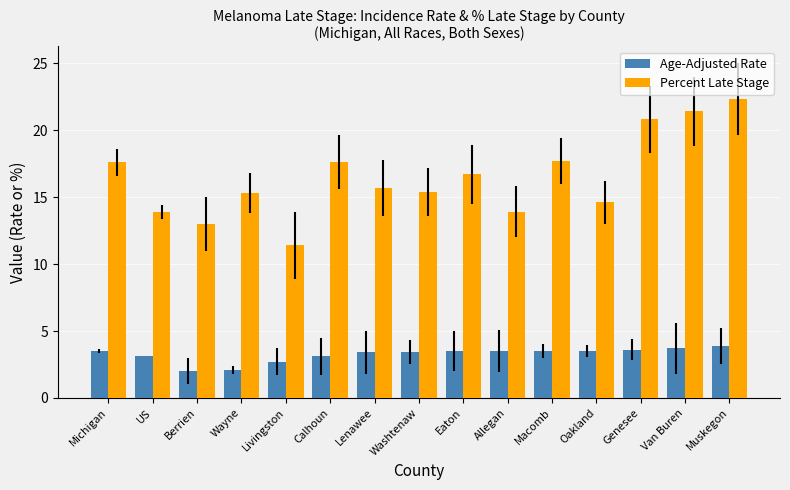

What is the difference between the second highest and second lowest values in the Percent Late Stage series?

8.4